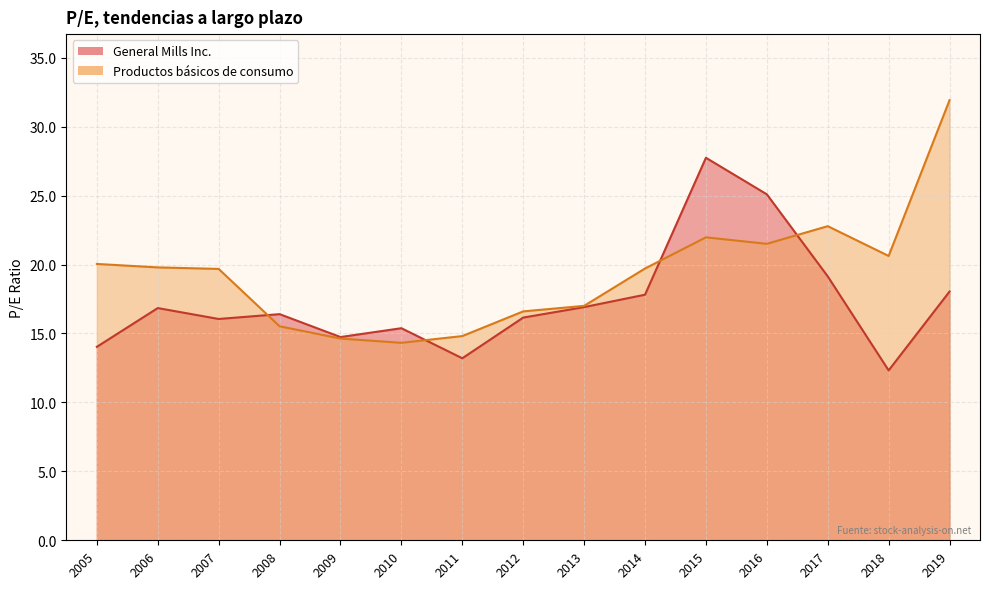

Which series has the largest range (max minus min)?

Productos básicos de consumo